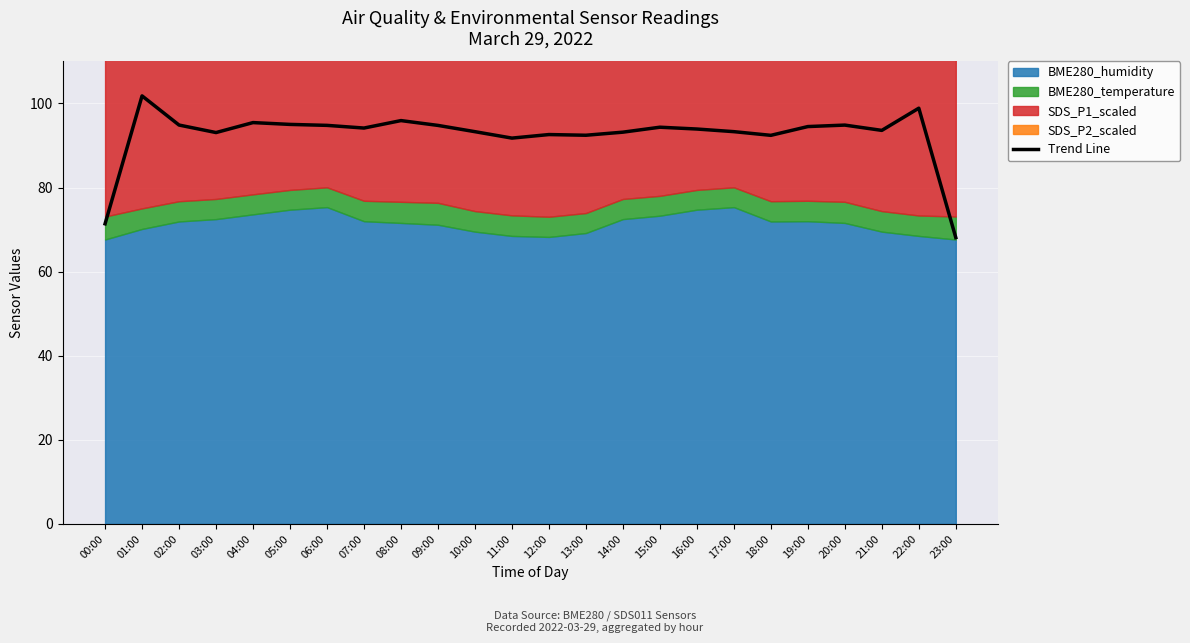

What is the label of the 23rd point from the right?

01:00